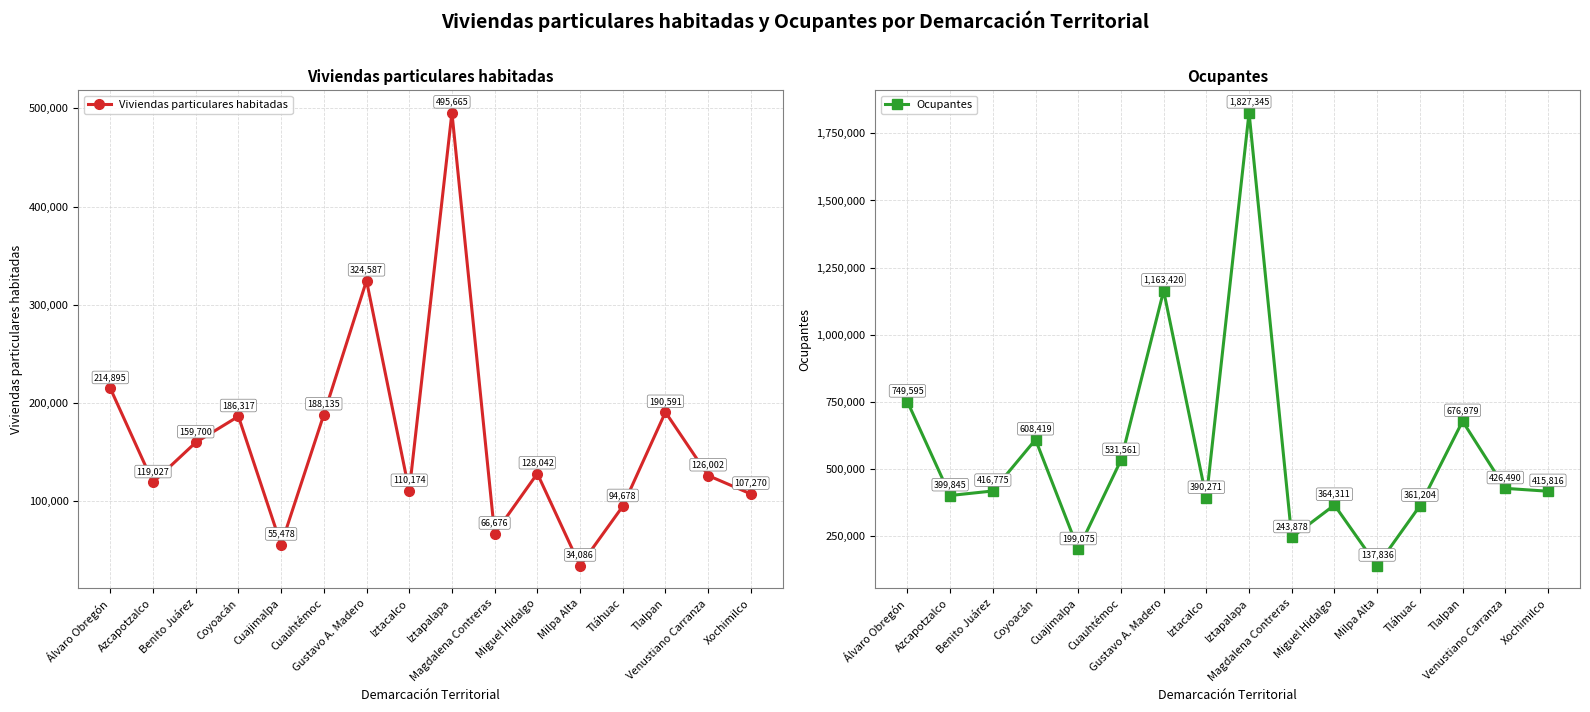

What position from the right is Álvaro Obregón?

16